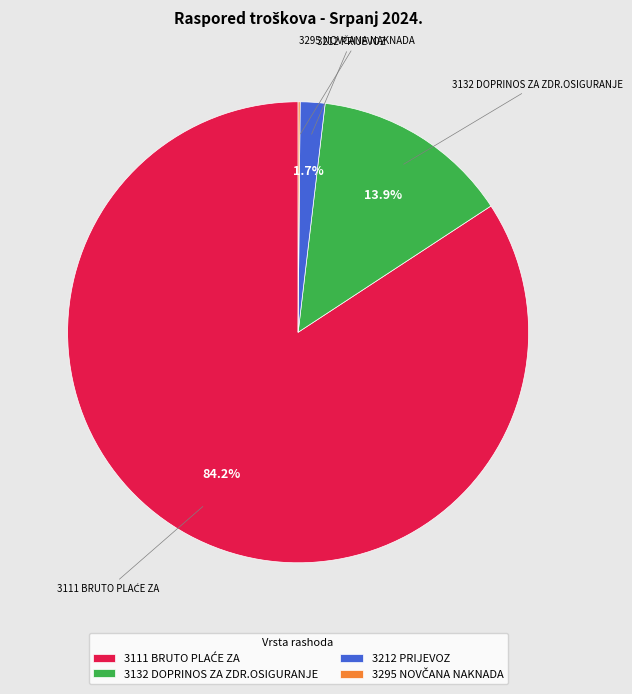

Is there a majority slice in this chart?

Yes